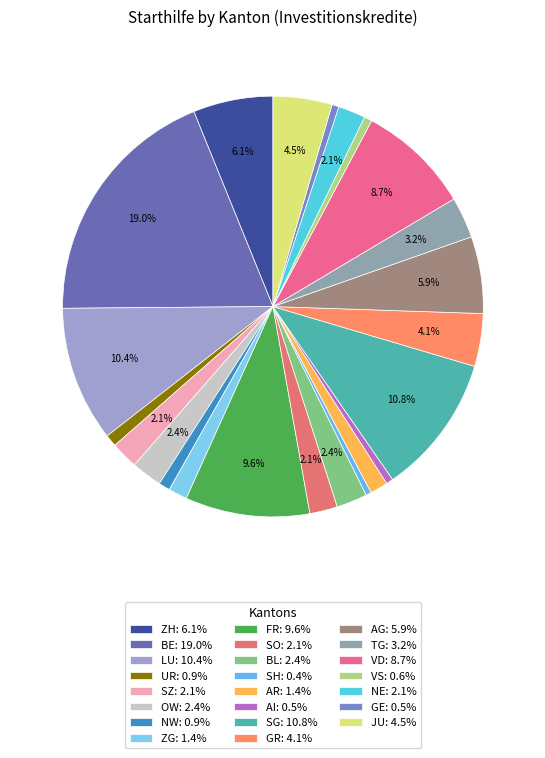

True or false: VD accounts for 23% of the total.

False